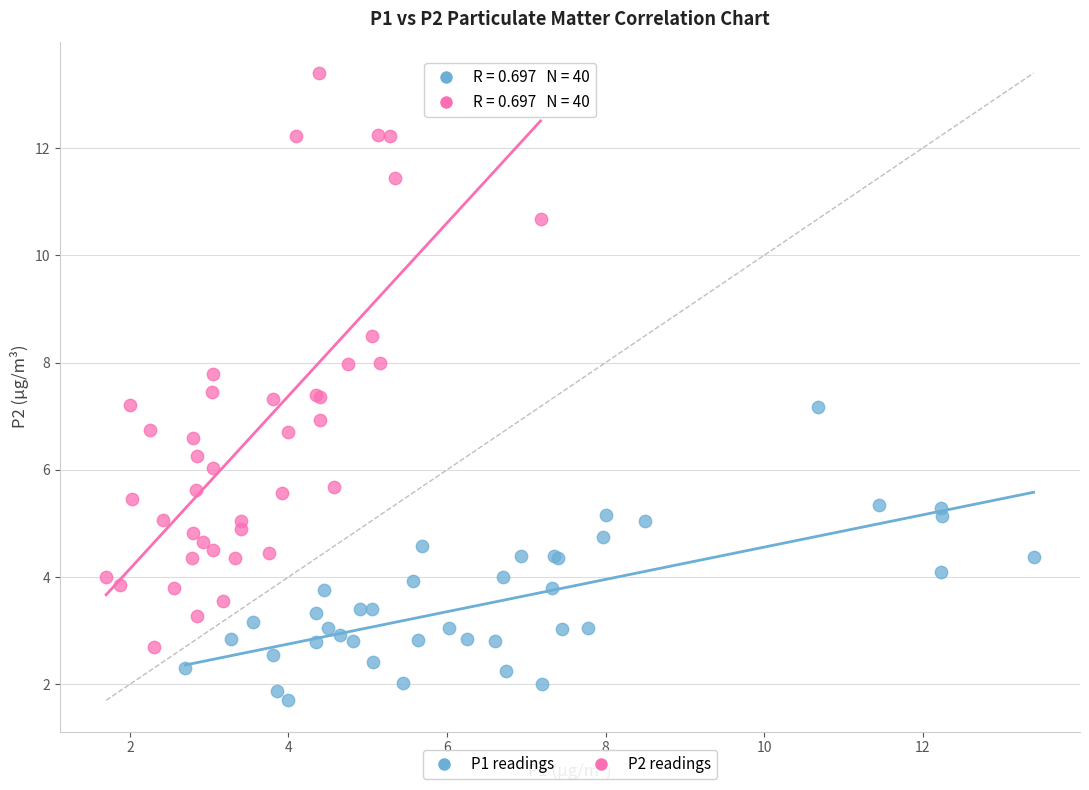

Which series reaches the minimum Y coordinate?

P1 readings